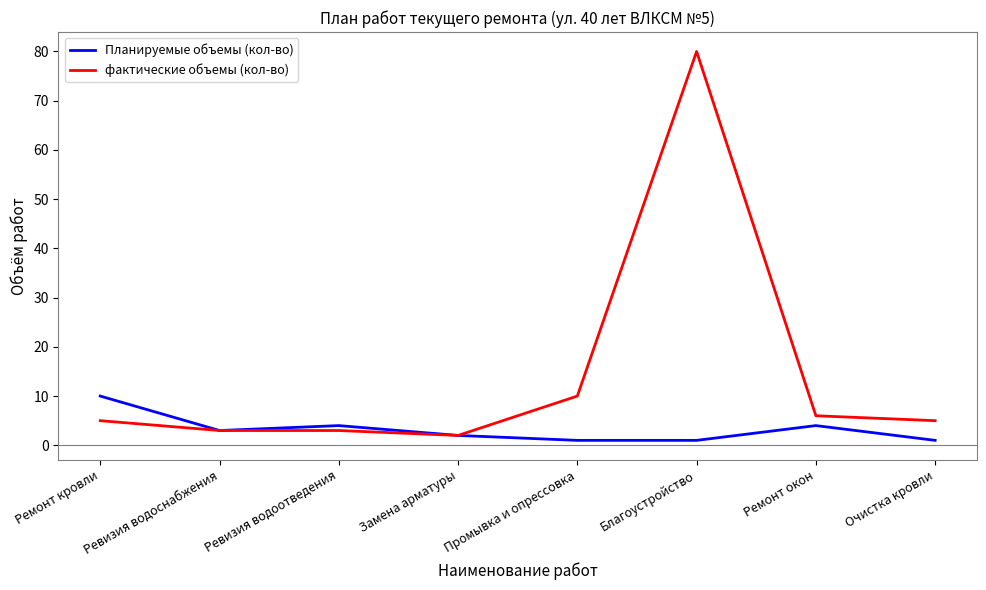

Does the chart display data point markers on the line(s)?

No